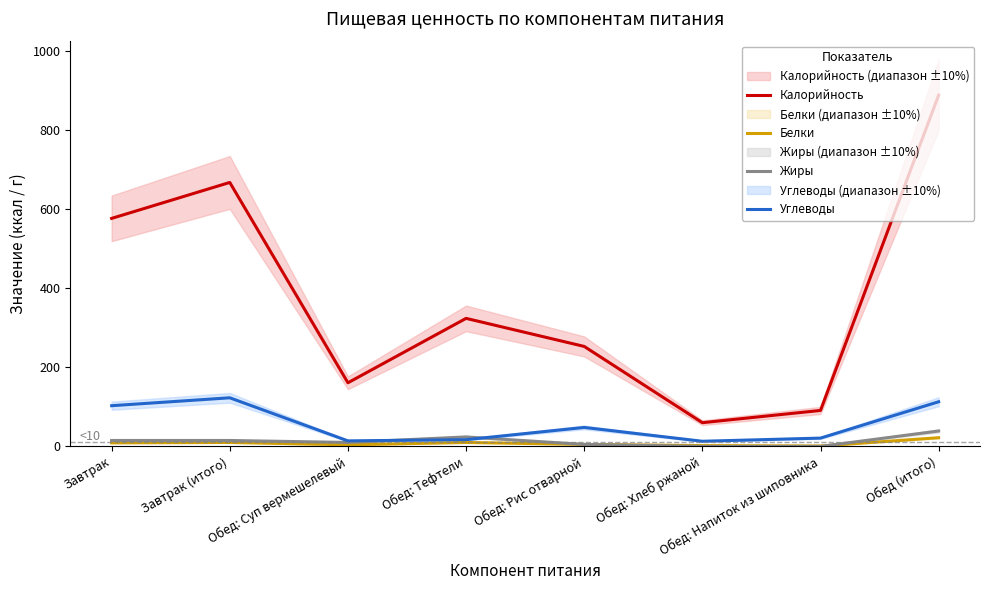

What is the difference between the highest and lowest values at Завтрак?

568